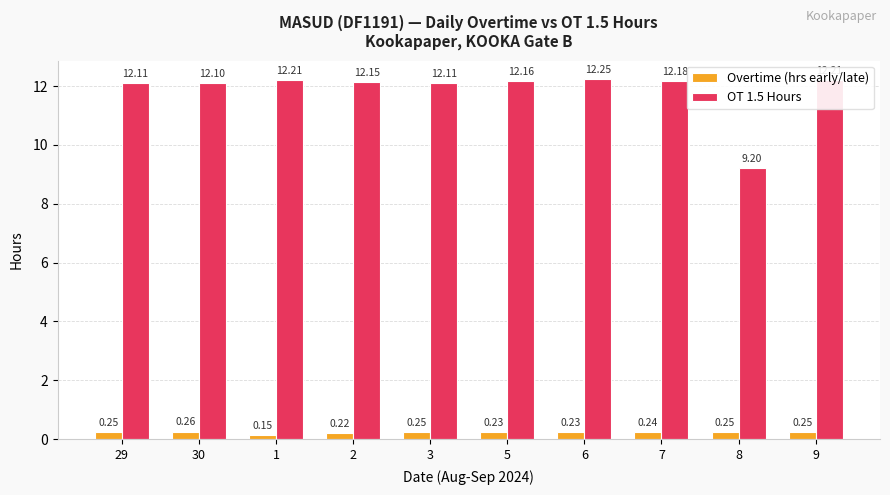

List the series in order of their overall mean, highest first.

OT 1.5 Hours, Overtime (hrs early/late)